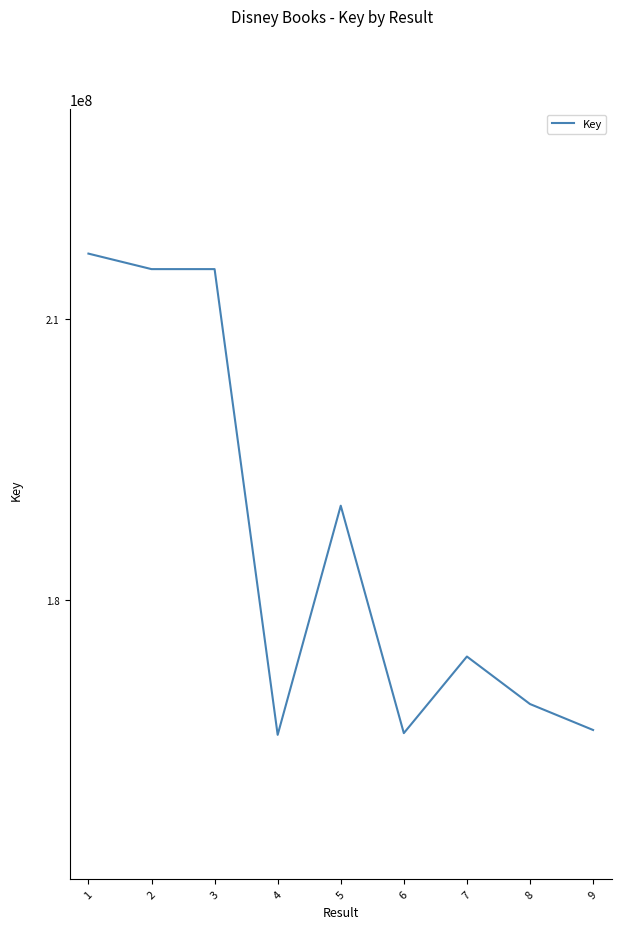

What is the minimum value shown in the chart?

165667063